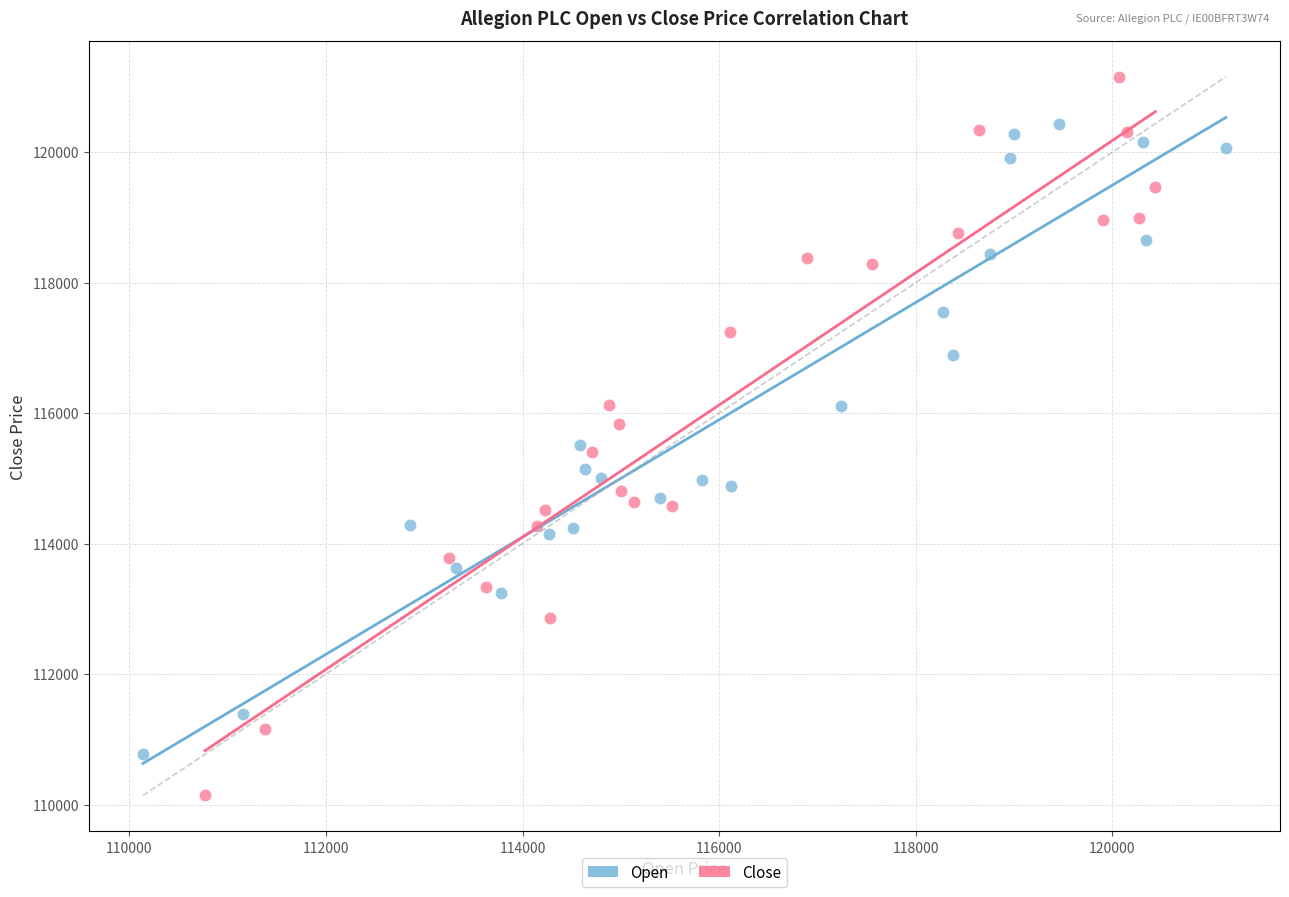

Which series reaches the minimum Y coordinate?

Close